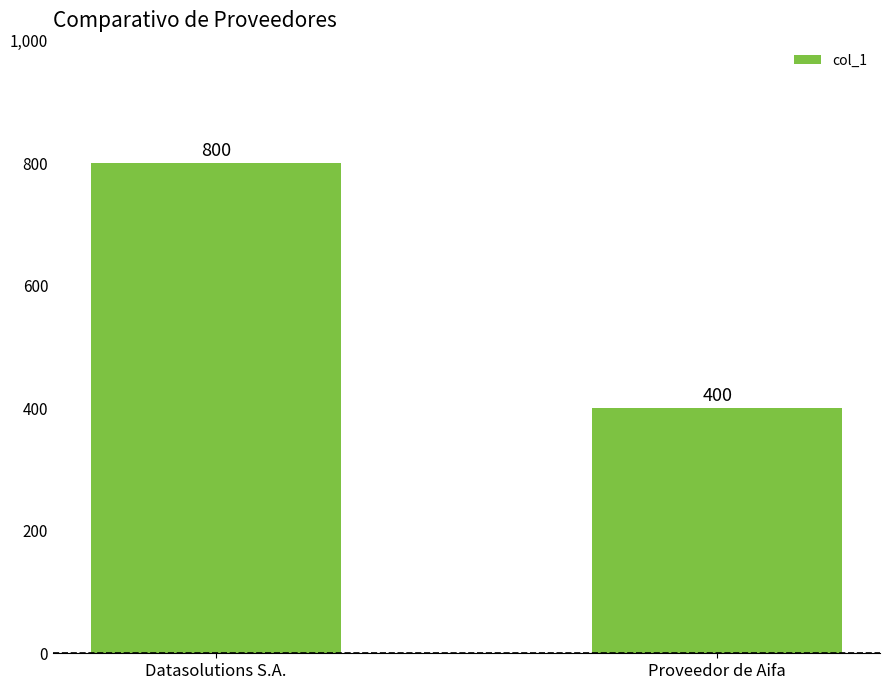

Read the value at Proveedor de Aifa, to the nearest 10.

400